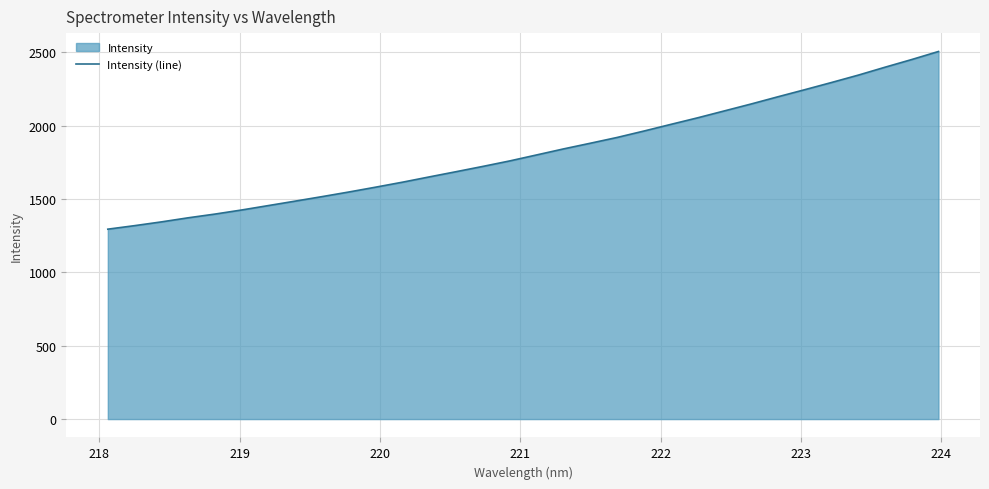

What is the difference between the maximum and minimum values?

1211.6